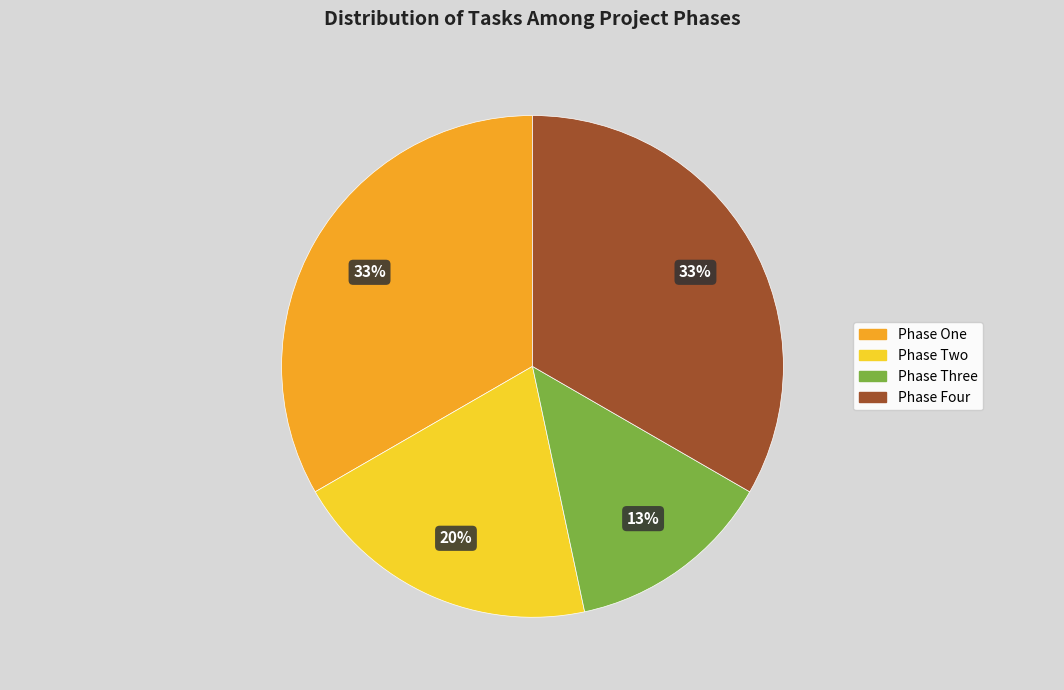

Which category has the smallest portion of the pie?

Phase Three